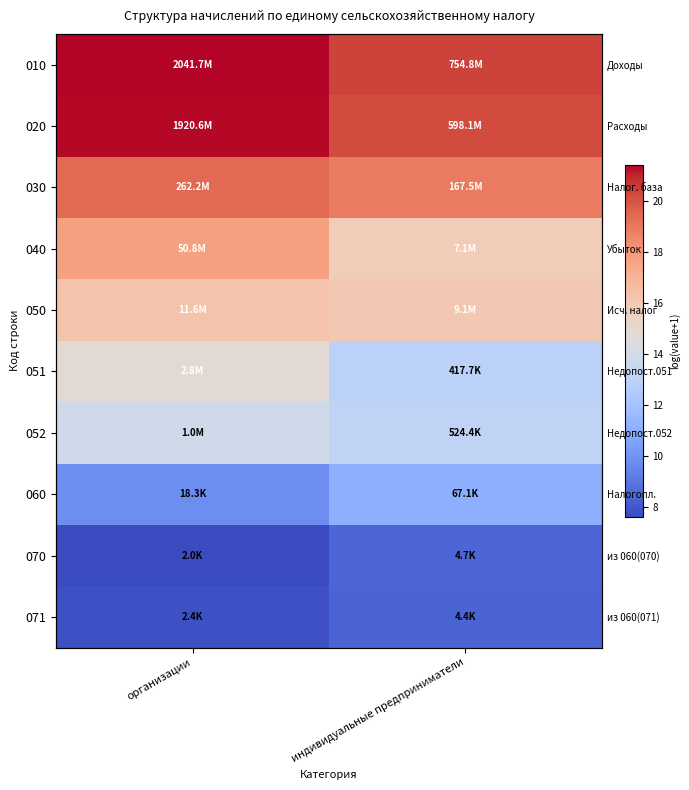

What is the highest value of the 051 series?

14.8